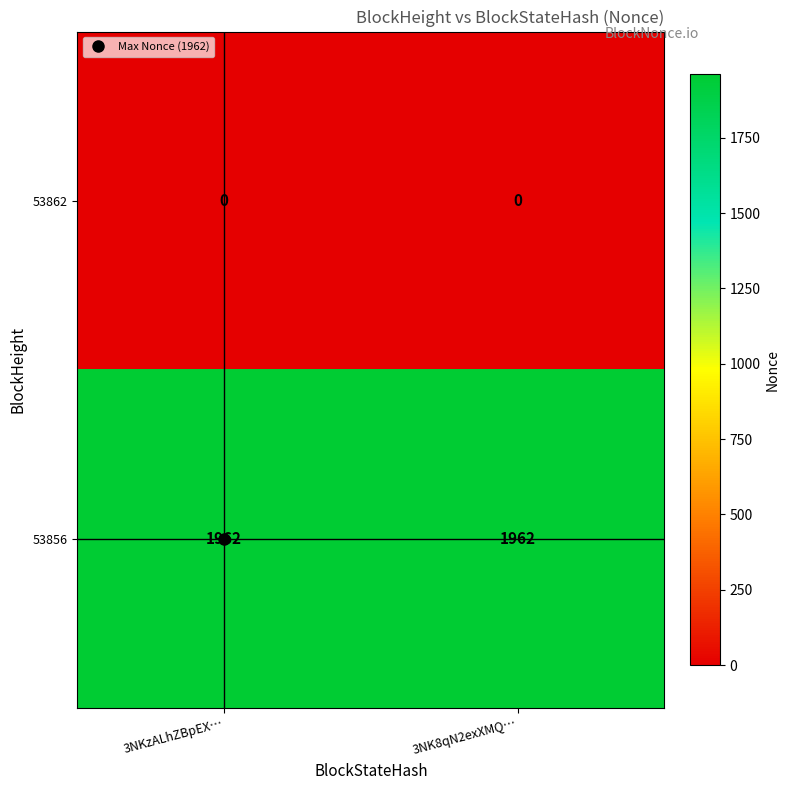

At 3NKzALhZBpEX…, list the series in order from smallest to largest.

53862, 53856